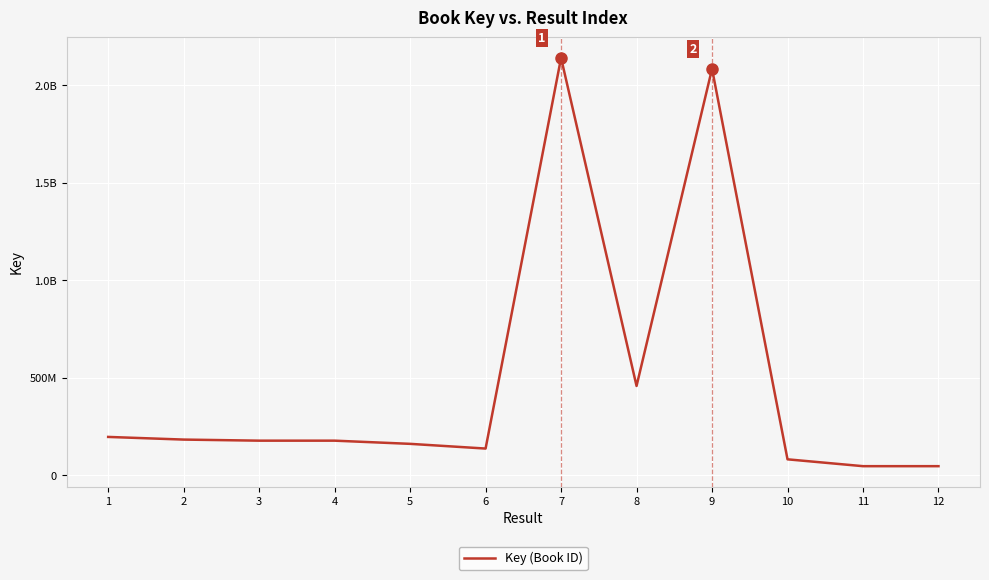

Does the chart have visible grid lines?

Yes